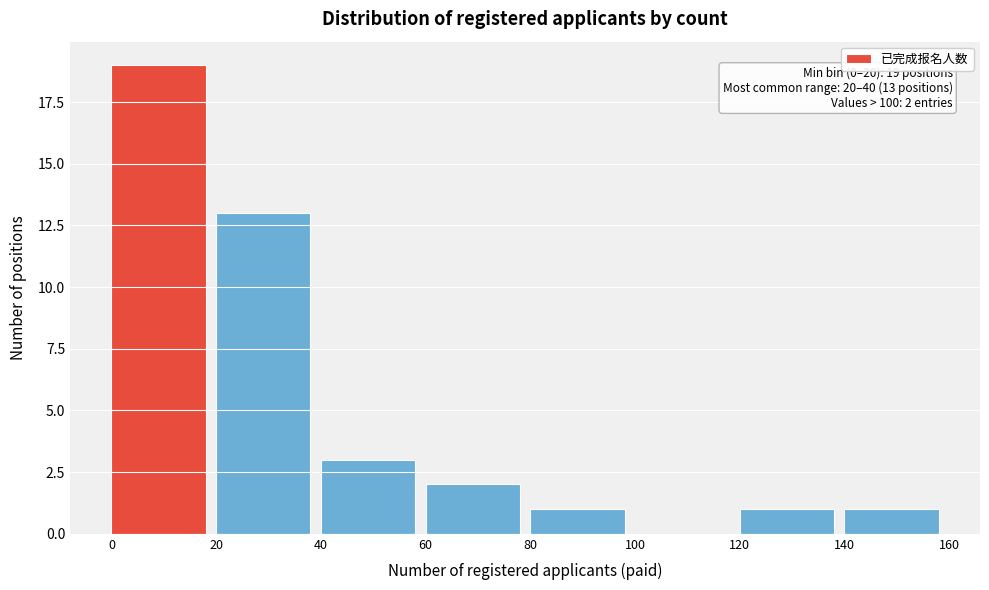

Over which range of the x-axis is the bar tallest?

0 to 20